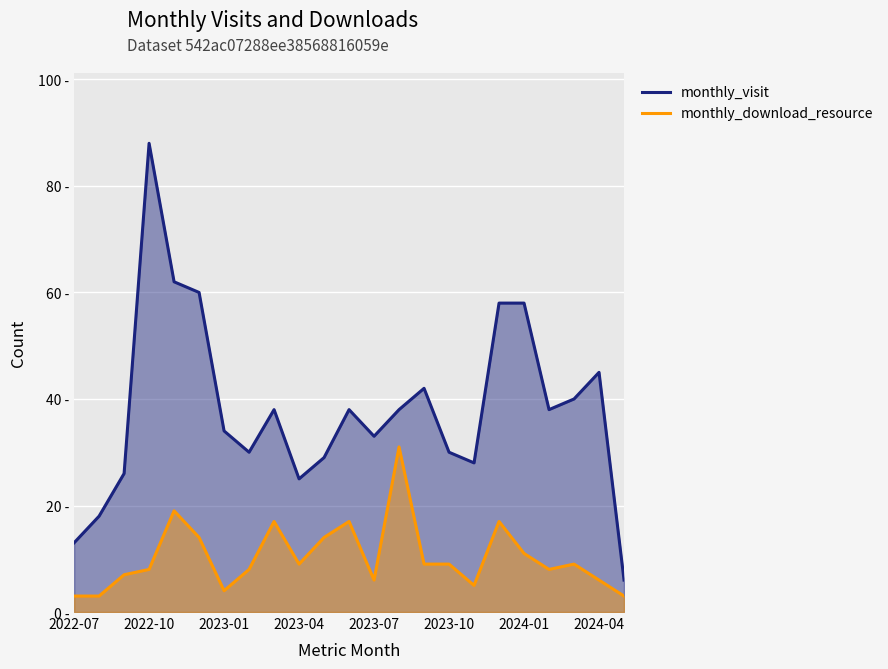

Which label corresponds to the smallest value in the chart?

2022-07